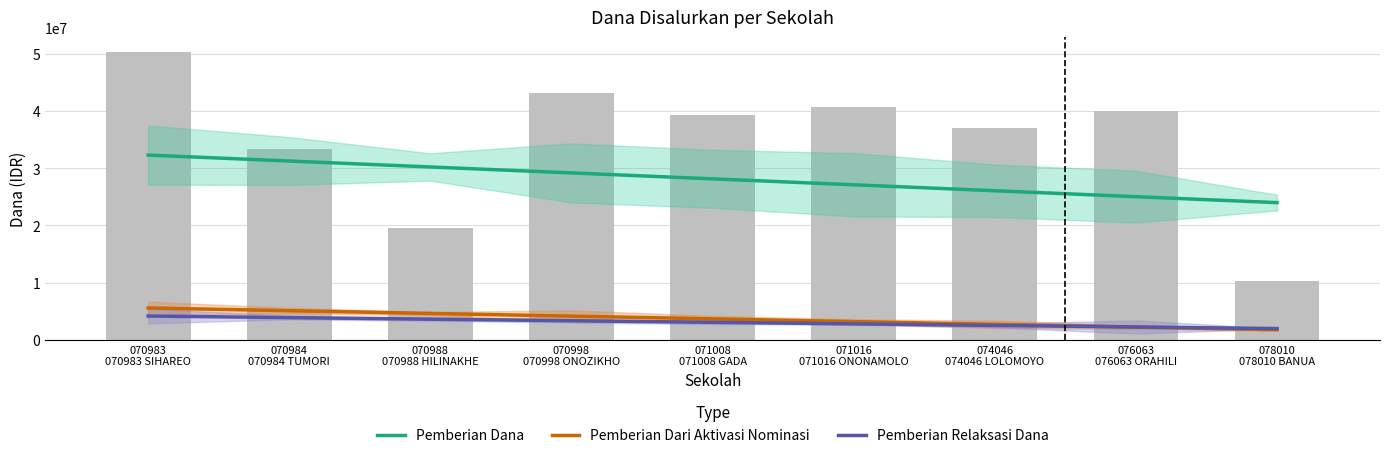

Rank the series at 070998
070998 ONOZIKHO from lowest to highest value.

Pemberian Relaksasi Dana, Pemberian Dari Aktivasi Nominasi, Pemberian Dana